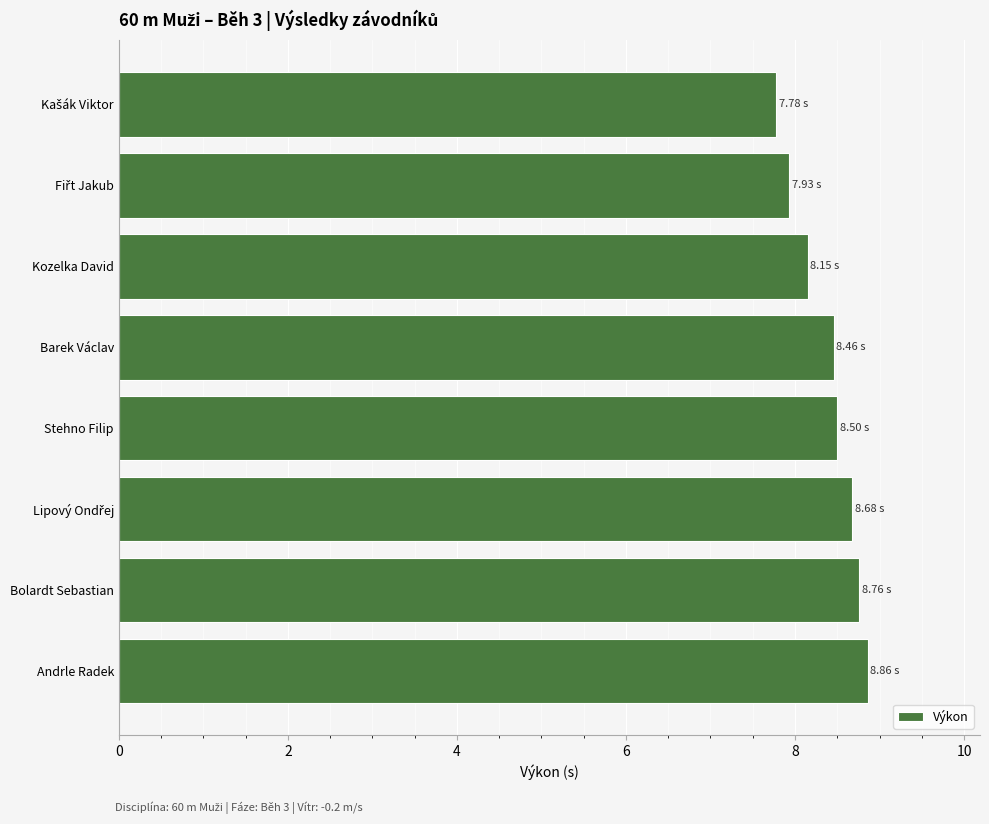

Between Andrle Radek and Kozelka David, which is larger?

Andrle Radek